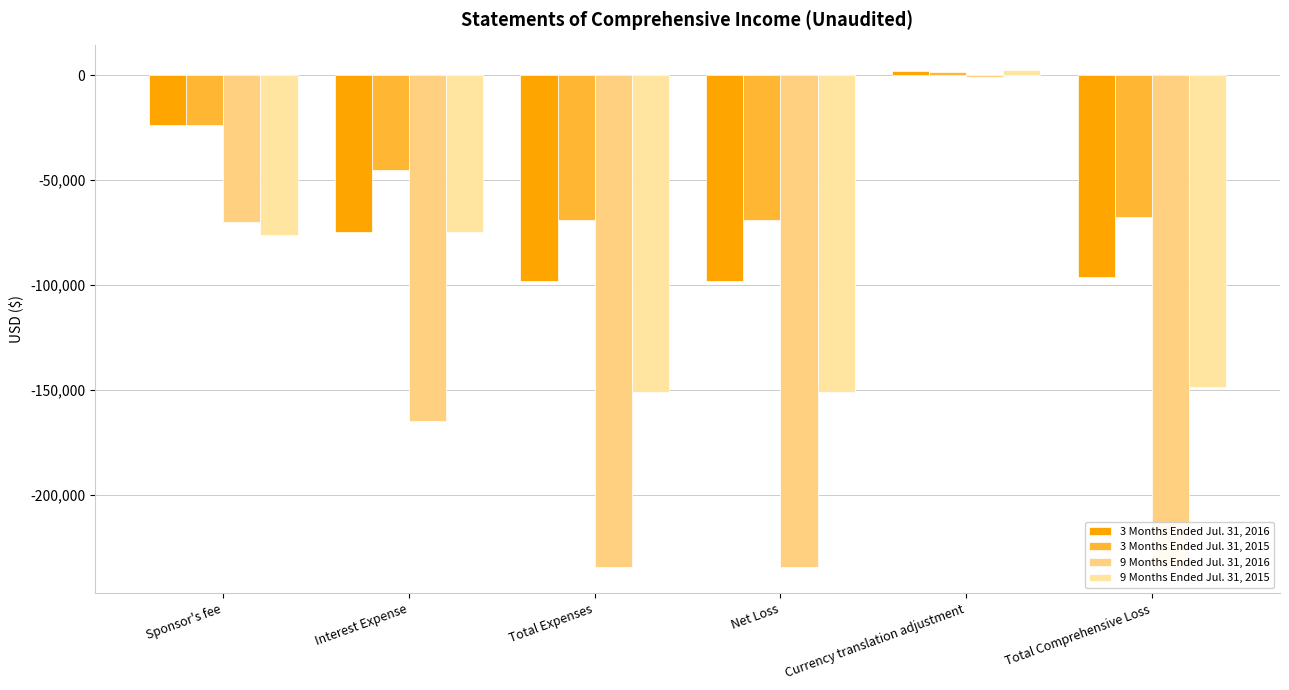

Where does the 3 Months Ended Jul. 31, 2015 series first go above -45261?

Sponsor's fee